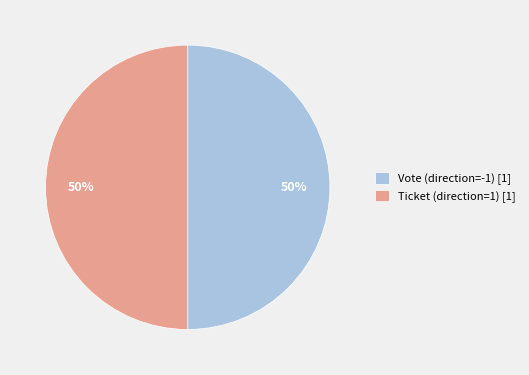

Approximately how many times larger is the value at Ticket (direction=1) [1] compared to Vote (direction=-1) [1]?

1.0